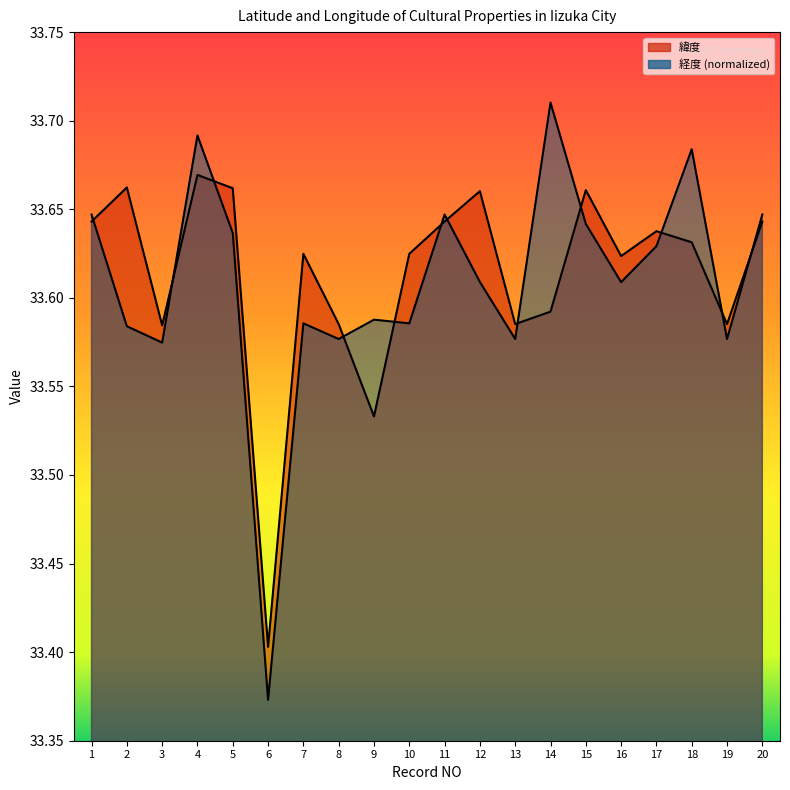

Does the chart display data point markers on the line(s)?

No